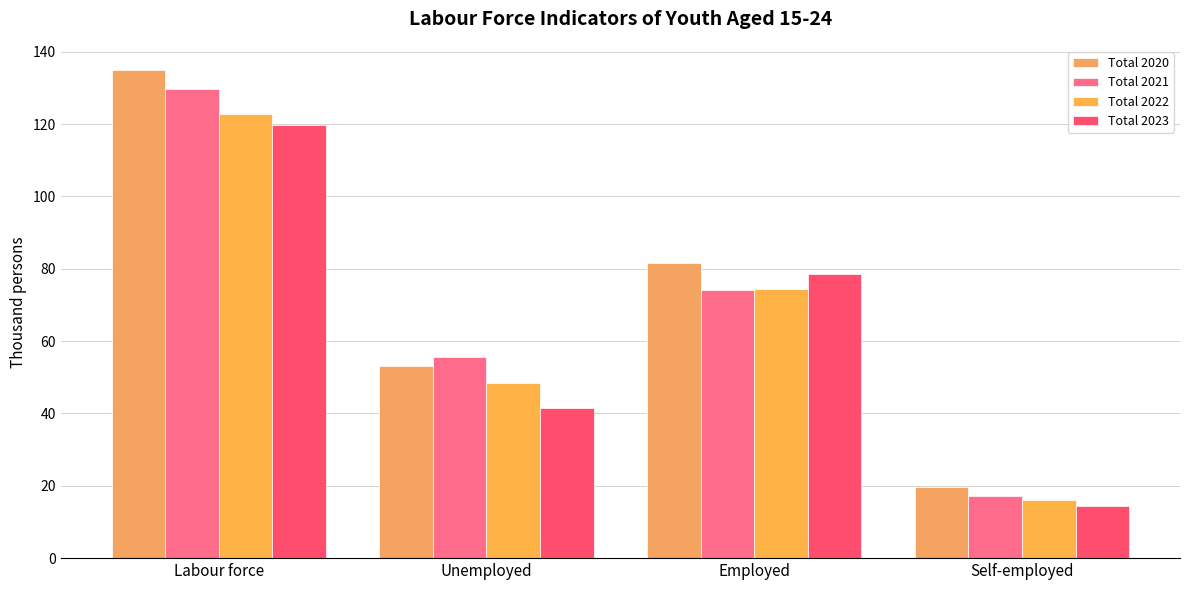

Is it true that Total 2021 equals 129.7 at Labour force?

True